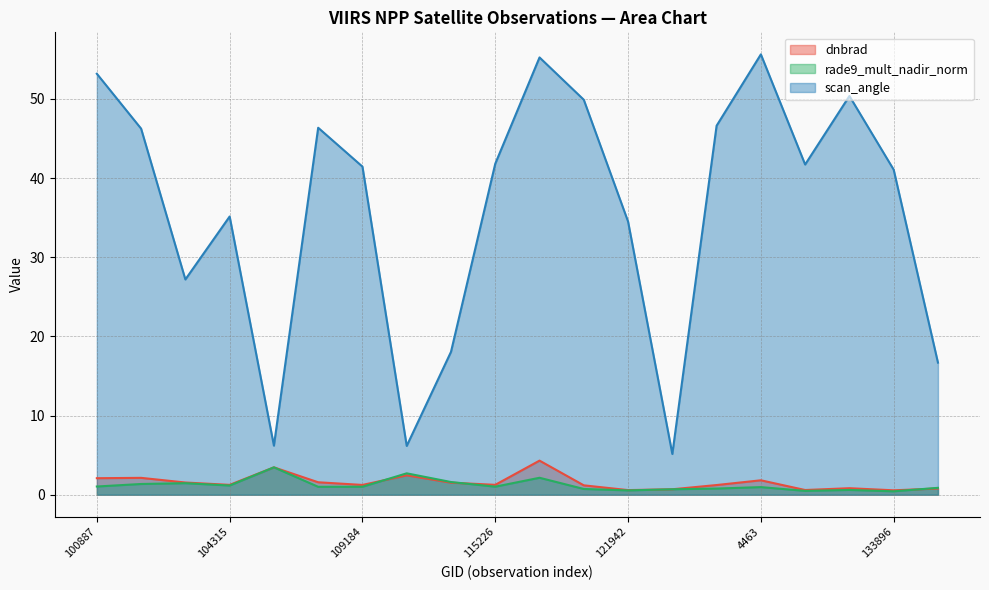

Which series has the widest spread of values?

scan_angle